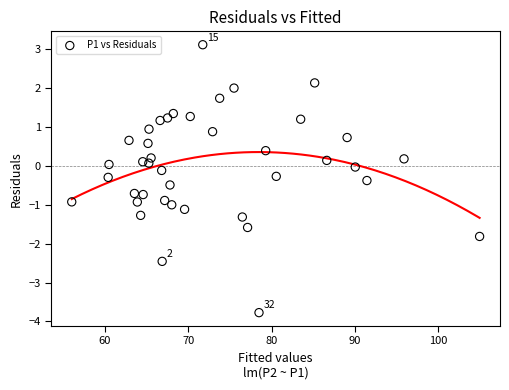

What is the range of X values (max minus min)?

48.9